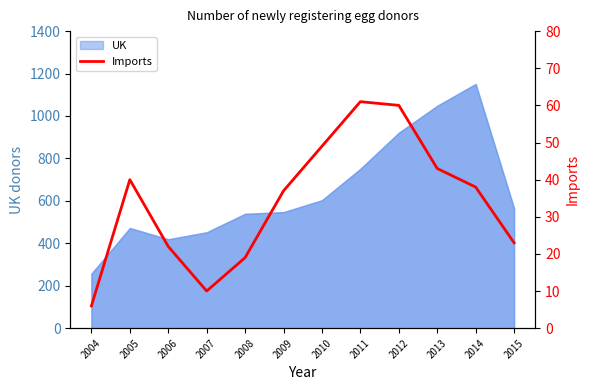

Reading right to left, extract all data points from this chart.

2015=23	2014=38	2013=43	2012=60	2011=61	2010=49	2009=37	2008=19	2007=10	2006=22	2005=40	2004=6